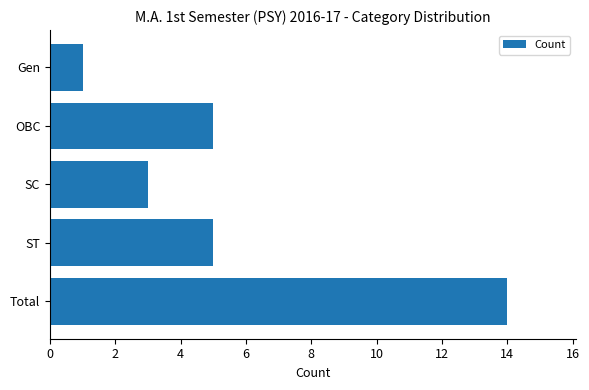

How many bars are there in total?

5